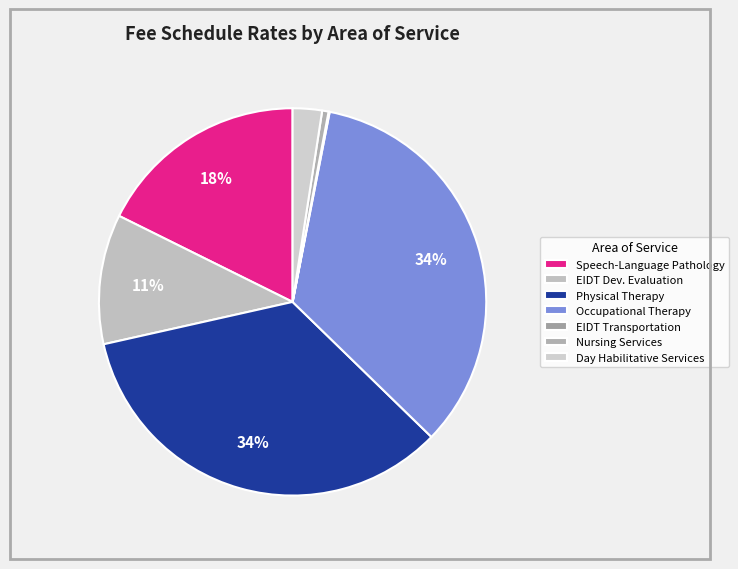

Which has a higher value, Physical Therapy or Day Habilitative Services?

Physical Therapy